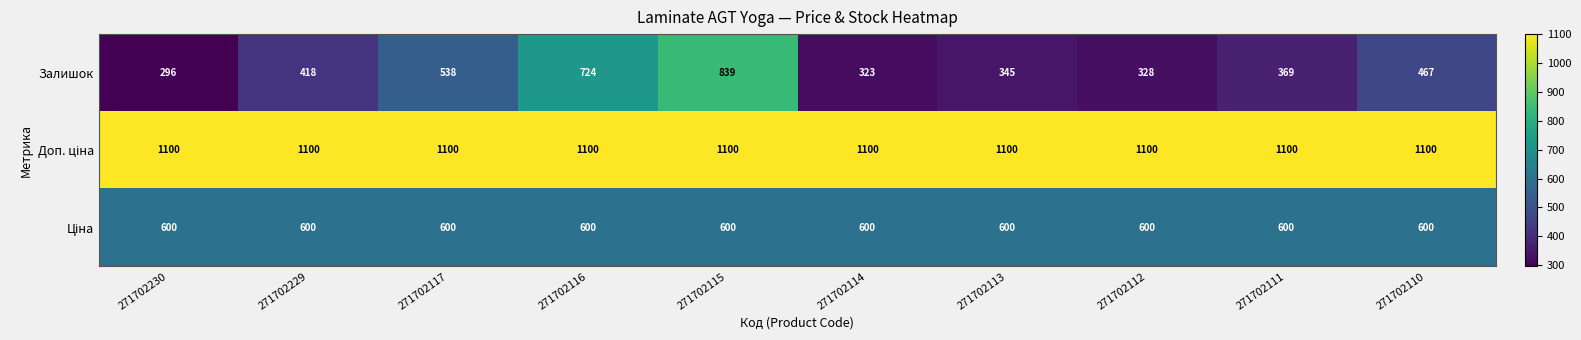

At how many categories does at least one series exceed 811?

10